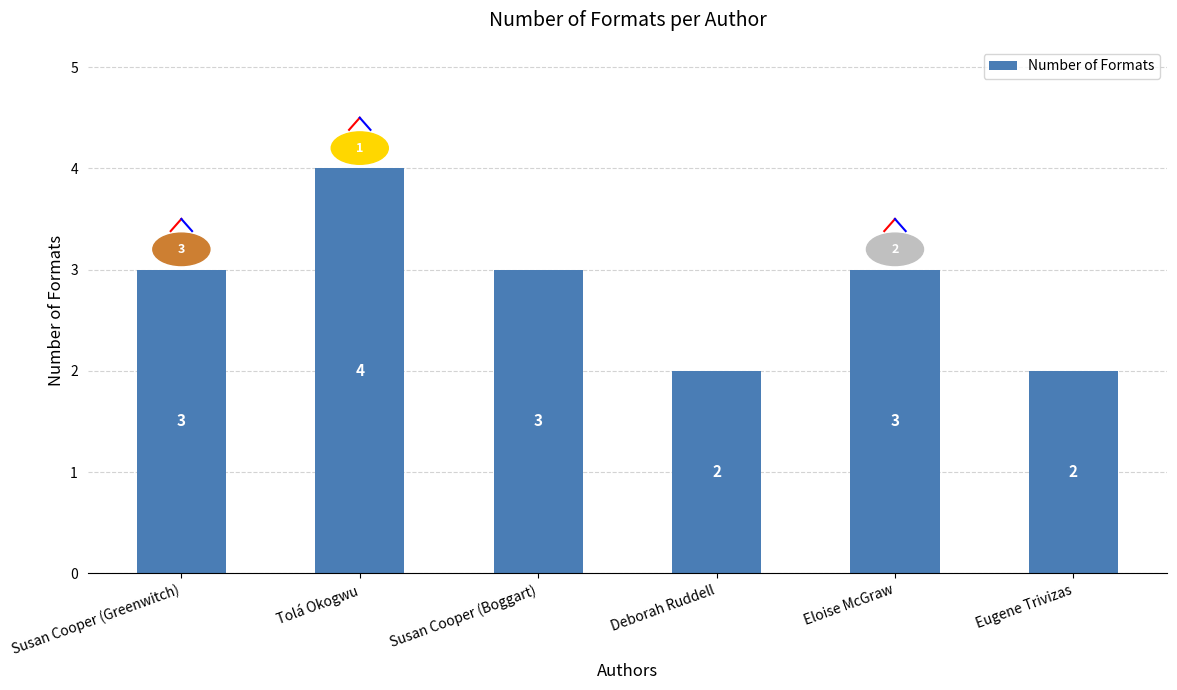

What is the sum of the values at Tolá Okogwu and Deborah Ruddell?

6